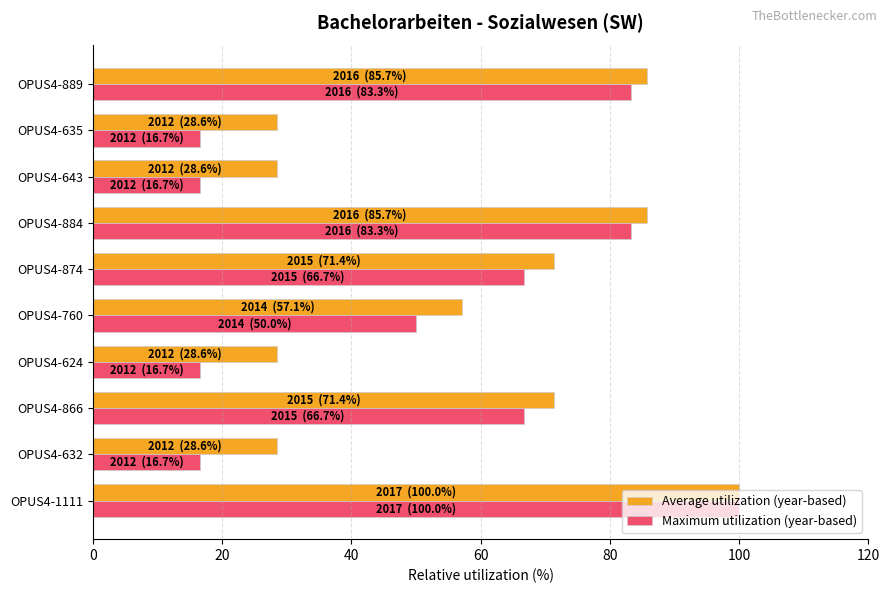

Between OPUS4-632 and OPUS4-874, which series saw the biggest shift?

Maximum utilization (year-based)